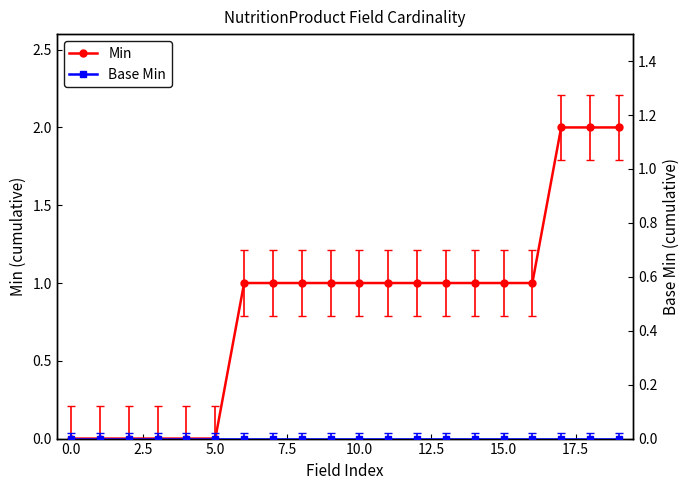

Rank the series at 19 from lowest to highest value.

Base Min, Min